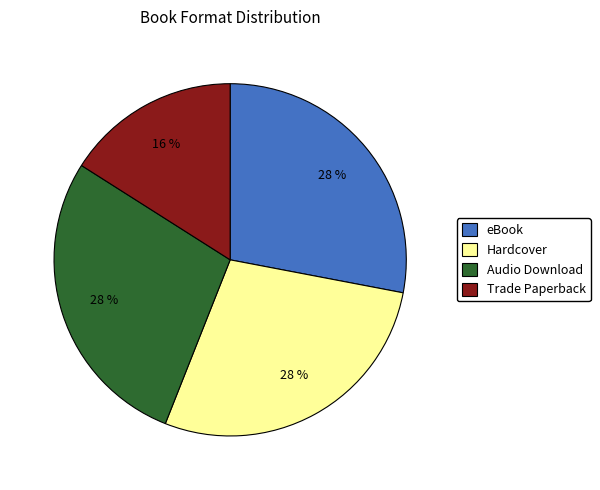

To the nearest percent, what percentage of the pie is Hardcover?

28%